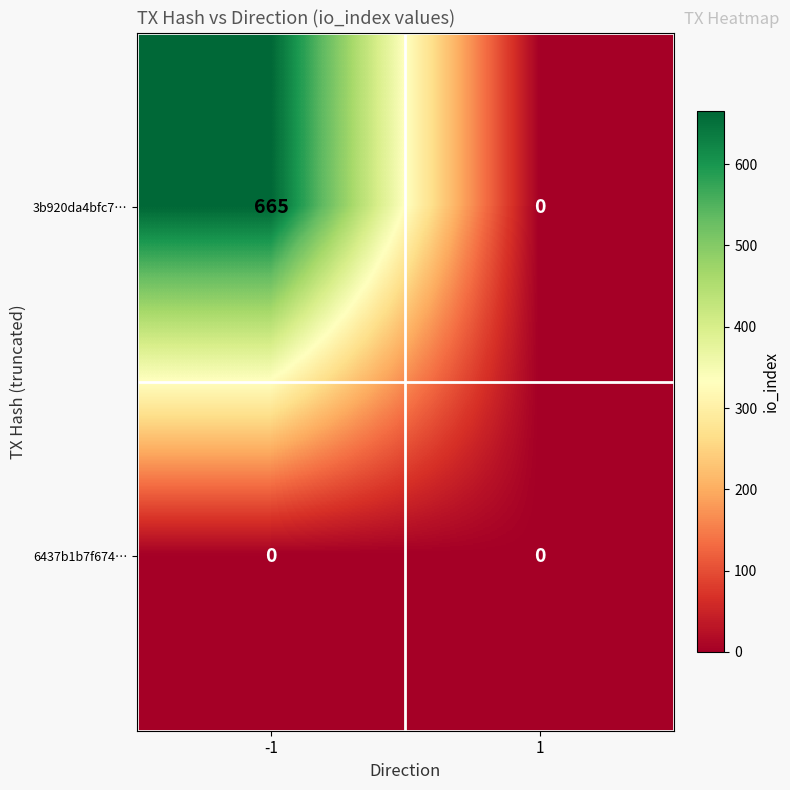

Reading left to right, what are all the values shown in this chart?

3b920da4bfc7…: 665	0
6437b1b7f674…: 0	0